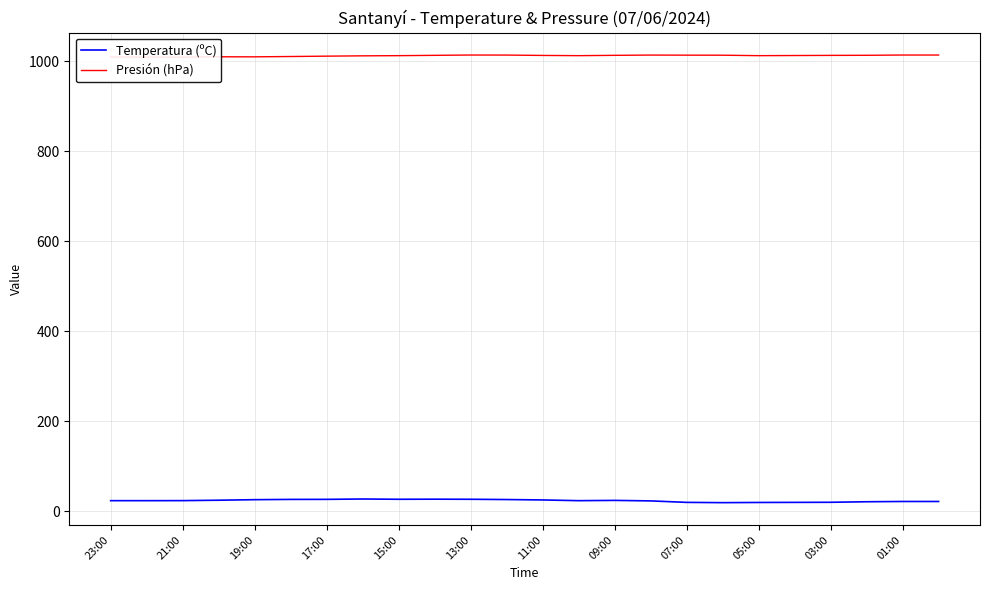

Rank the series by their maximum value, from lowest to highest.

Temperatura (ºC), Presión (hPa)